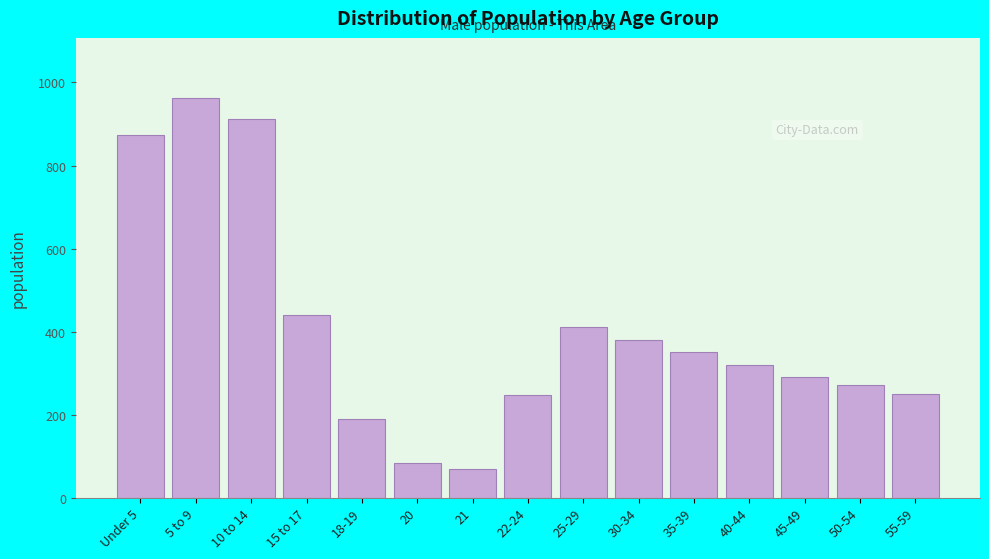

Between 21 and 45-49, which is larger?

45-49